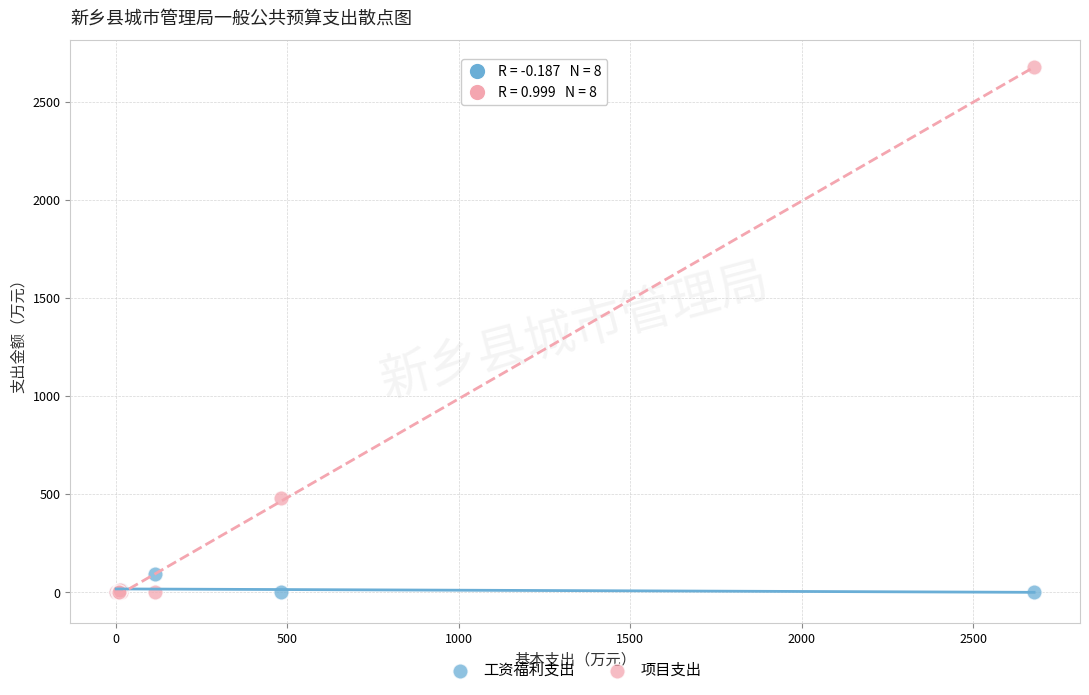

Which series contains the highest Y value?

项目支出